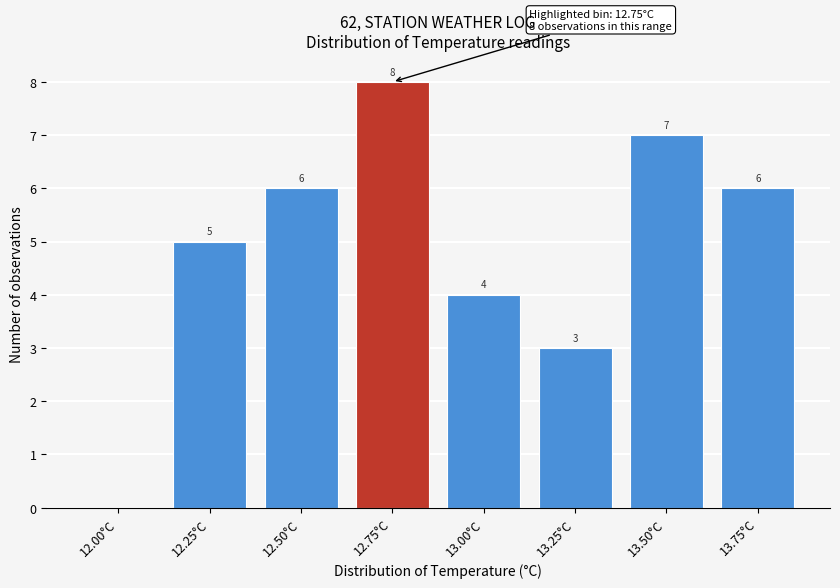

Reading left to right, transcribe all the data shown in this chart.

12.00°C=0	12.25°C=5	12.50°C=6	12.75°C=8	13.00°C=4	13.25°C=3	13.50°C=7	13.75°C=6